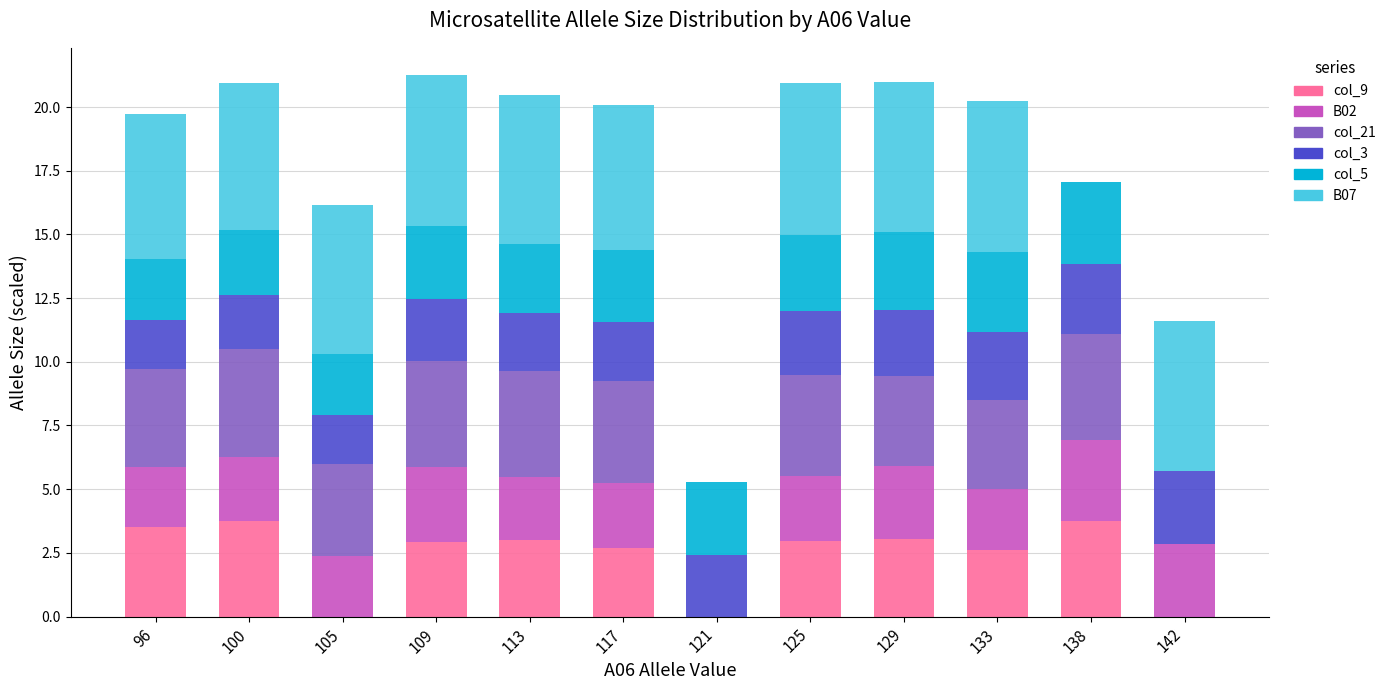

Is it true that col_9 equals 3.7 at 100?

True